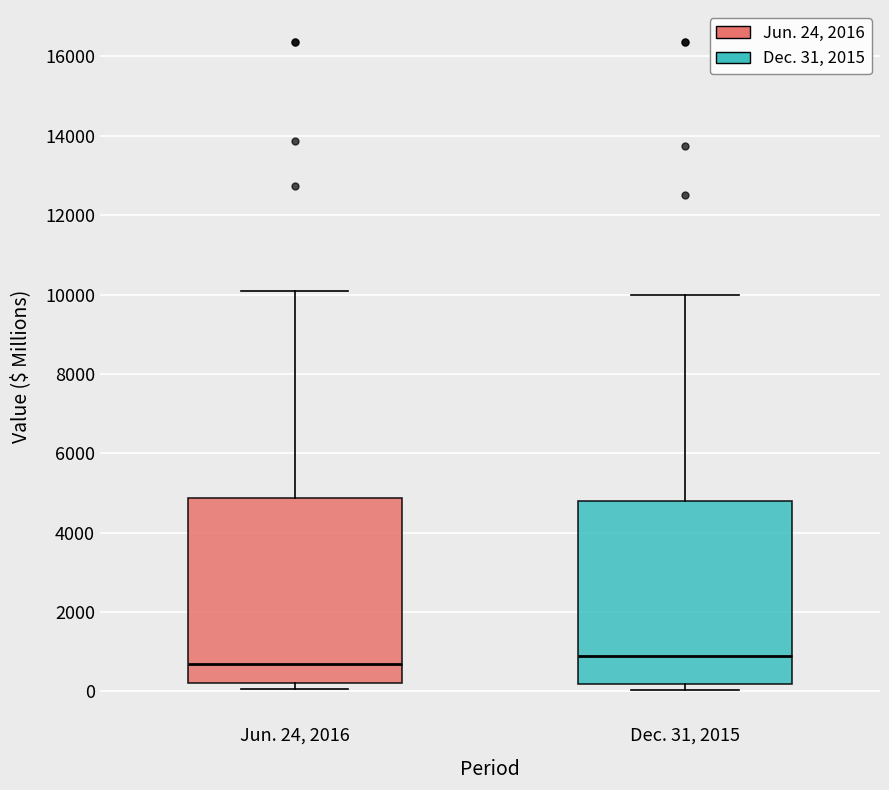

Reading left to right, read every box against the y-axis: the position of its median line, the range the box covers, and the ends of its whiskers. The values are not printed on the chart, so give them approximately, as read against the axis.

Jun. 24, 2016: median 600, box 200 to 4800, whiskers 0 to 10000
Dec. 31, 2015: median 800, box 200 to 4800, whiskers 0 to 10000